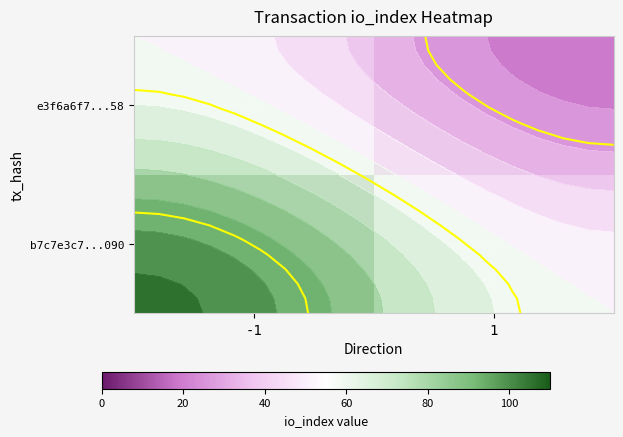

List the series in order of their peak value, lowest first.

b7c7e3c7...090, e3f6a6f7...58